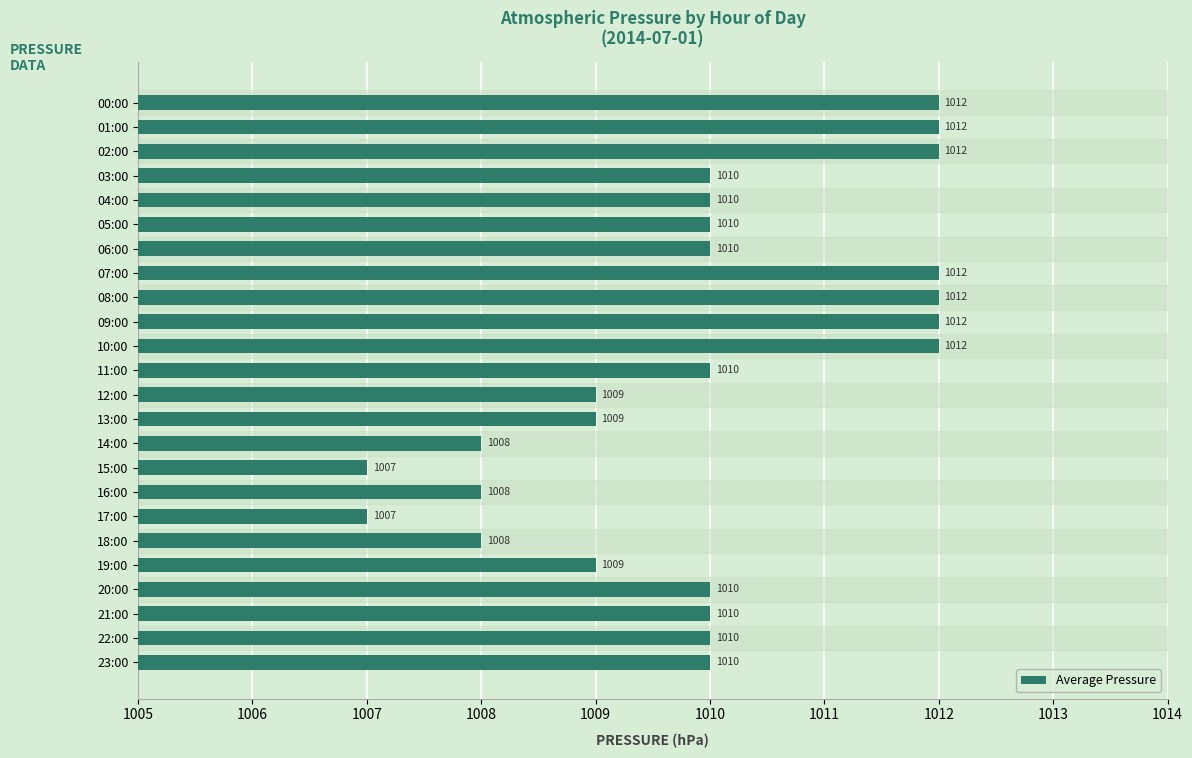

What is the approximate value at 08:00?

1012